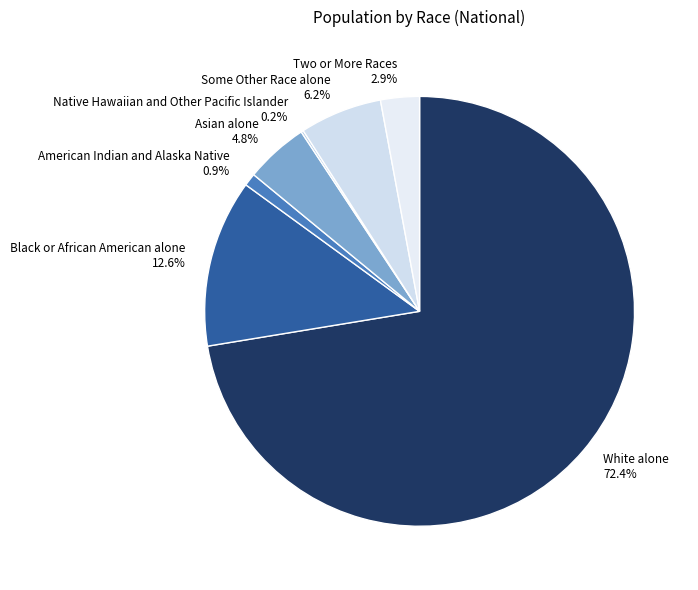

To the nearest percent, what percentage of the pie is American Indian and Alaska Native?

1%